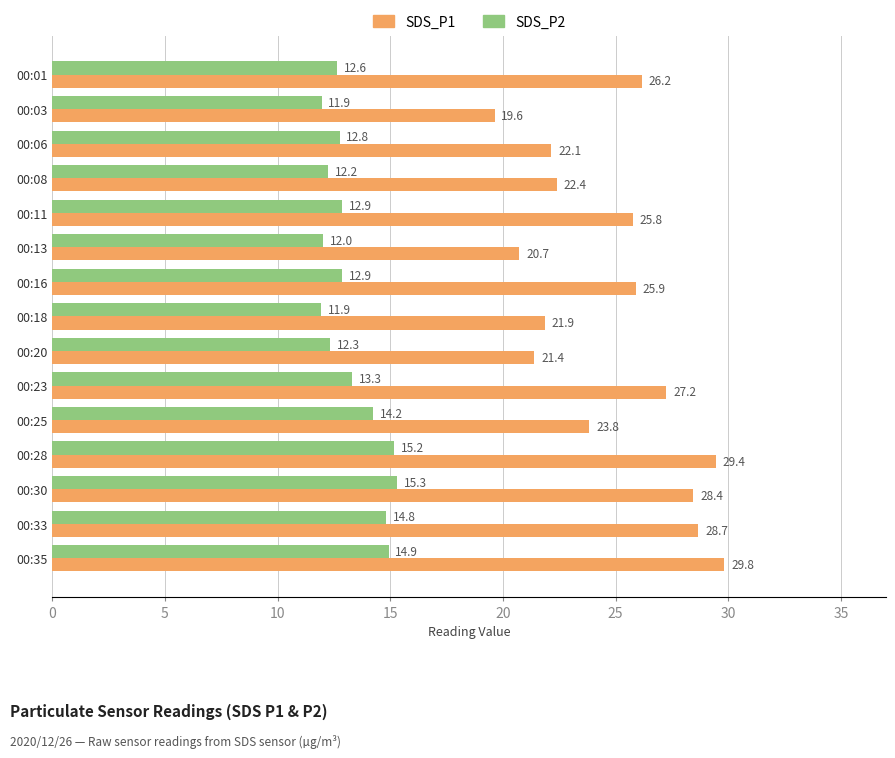

What value does the SDS_P2 series have at 00:11?

12.9